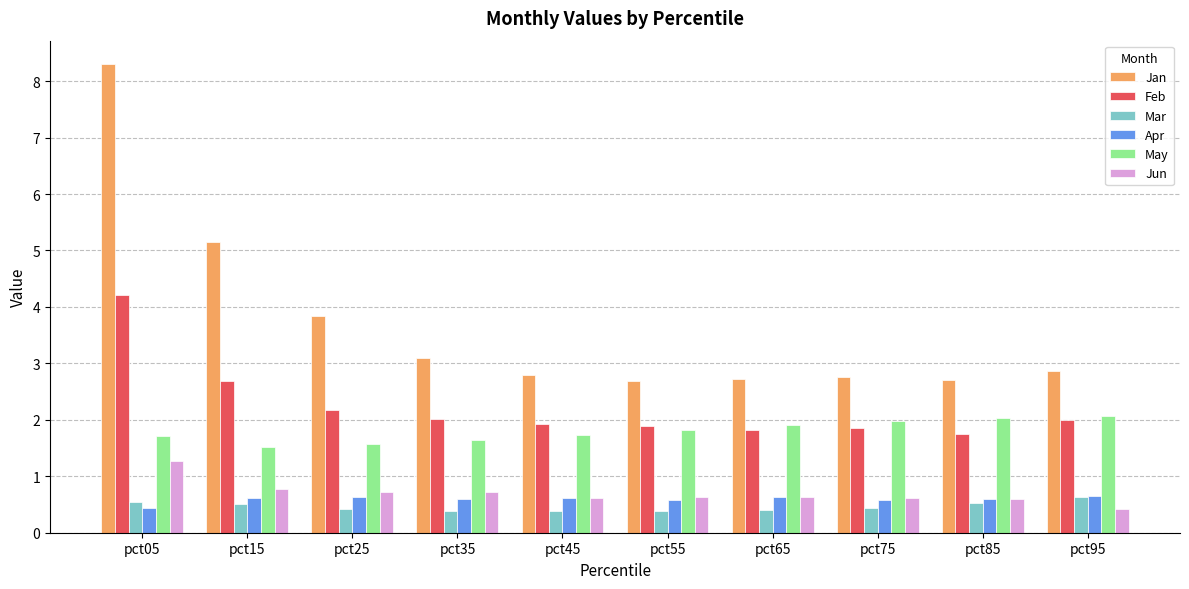

What is the highest value of the Jan series?

8.3